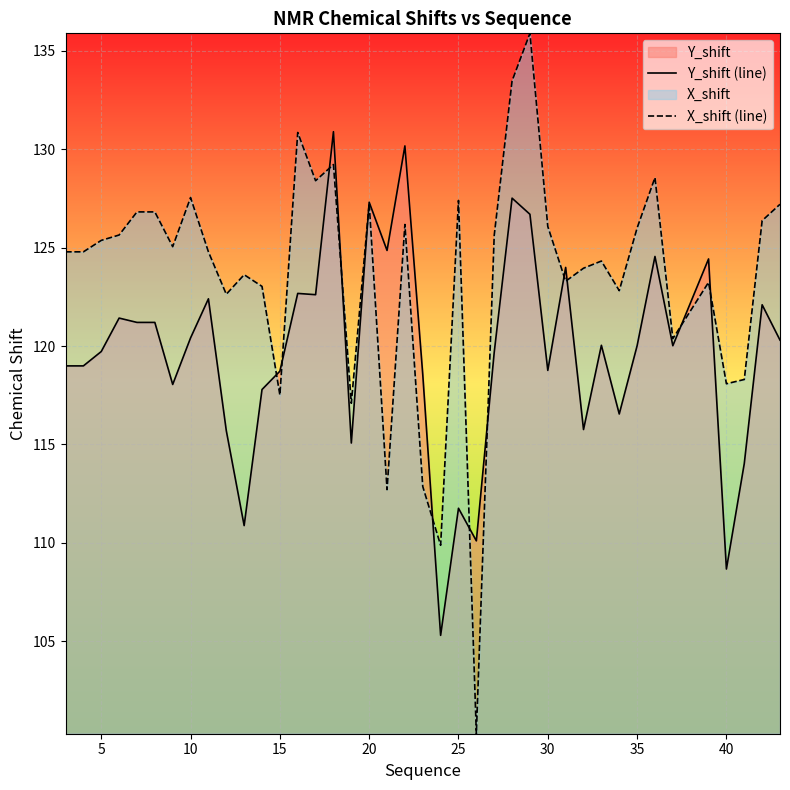

After their last crossing, which series has the higher values: Y_shift (line) or X_shift (line)?

X_shift (line)